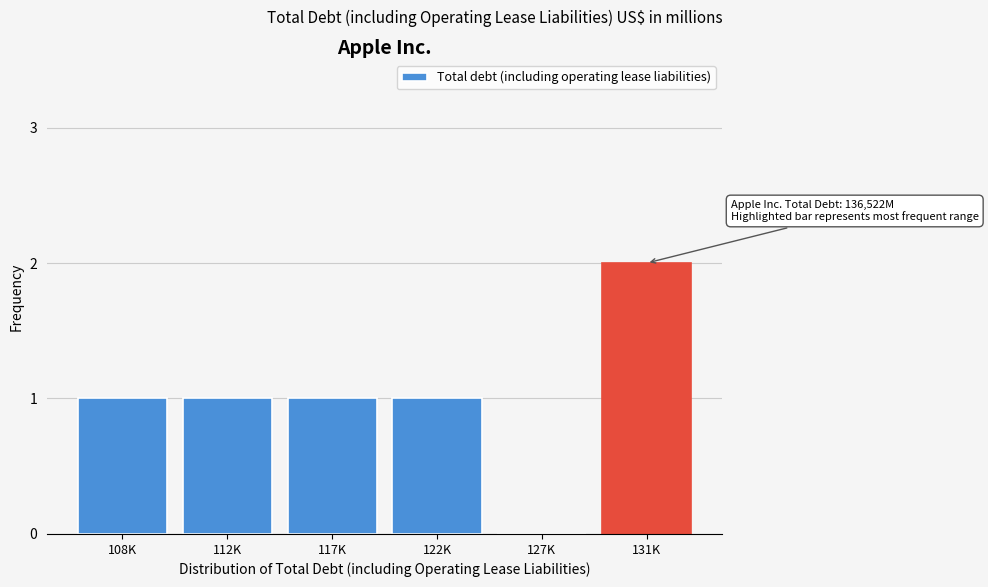

Reading left to right, what are all the values shown in this chart?

108K=1	112K=1	117K=1	122K=1	127K=0	131K=2